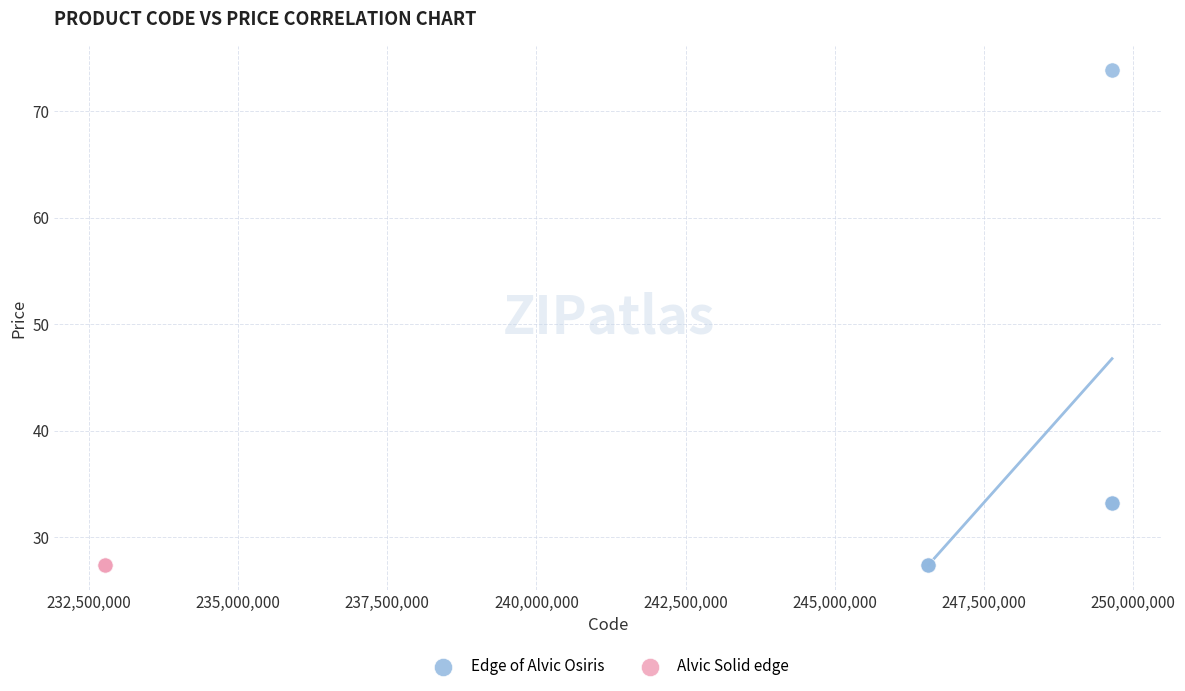

Which series reaches the maximum Y coordinate?

Edge of Alvic Osiris